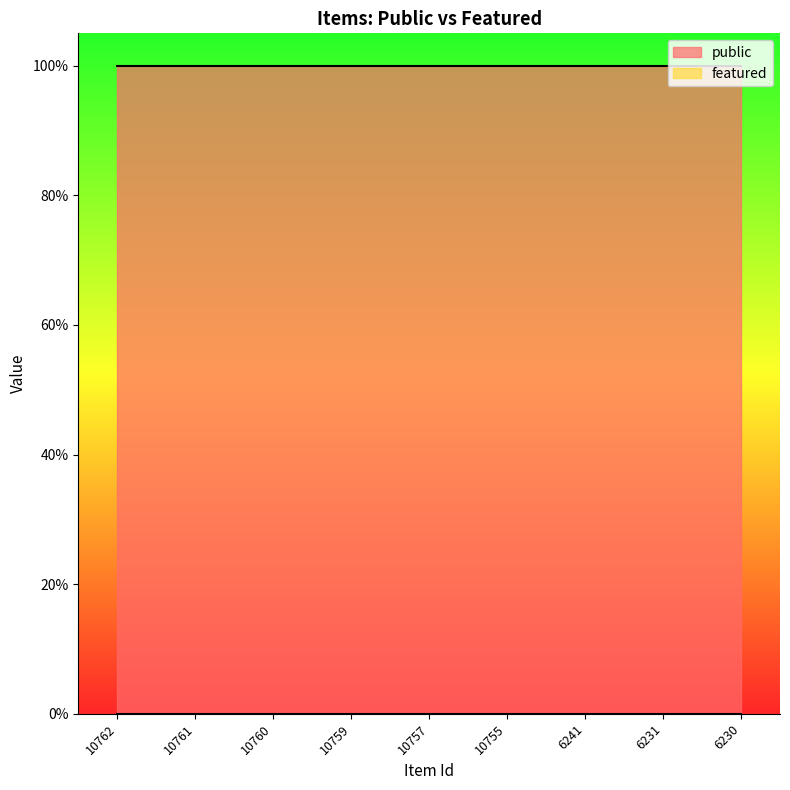

List the series in order of their peak value, lowest first.

featured, public